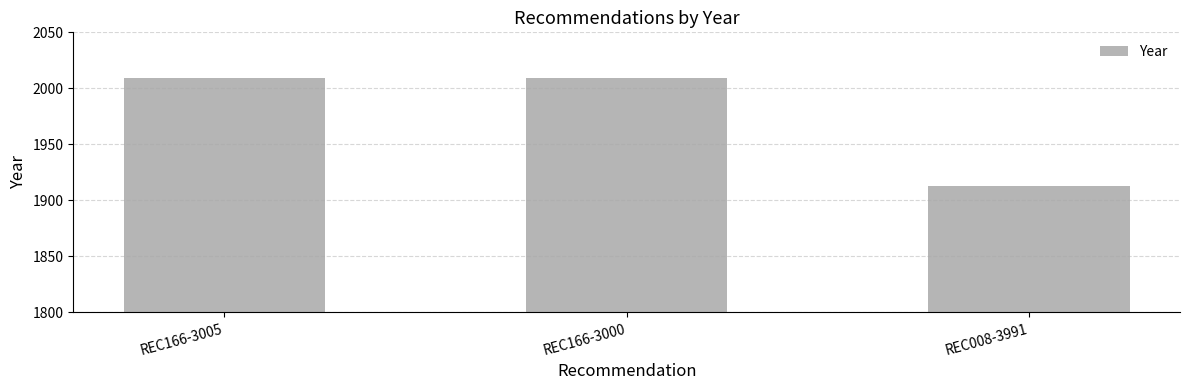

Between REC008-3991 and REC166-3005, which is larger?

REC166-3005